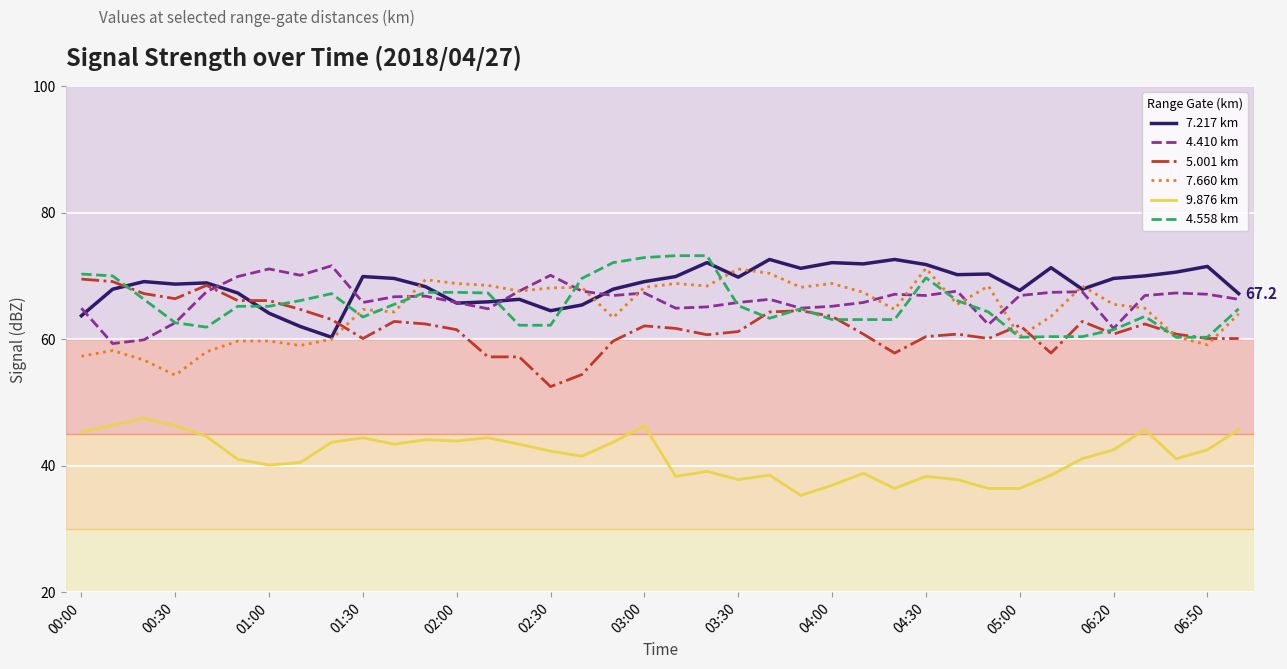

What is the smallest value displayed?

35.3